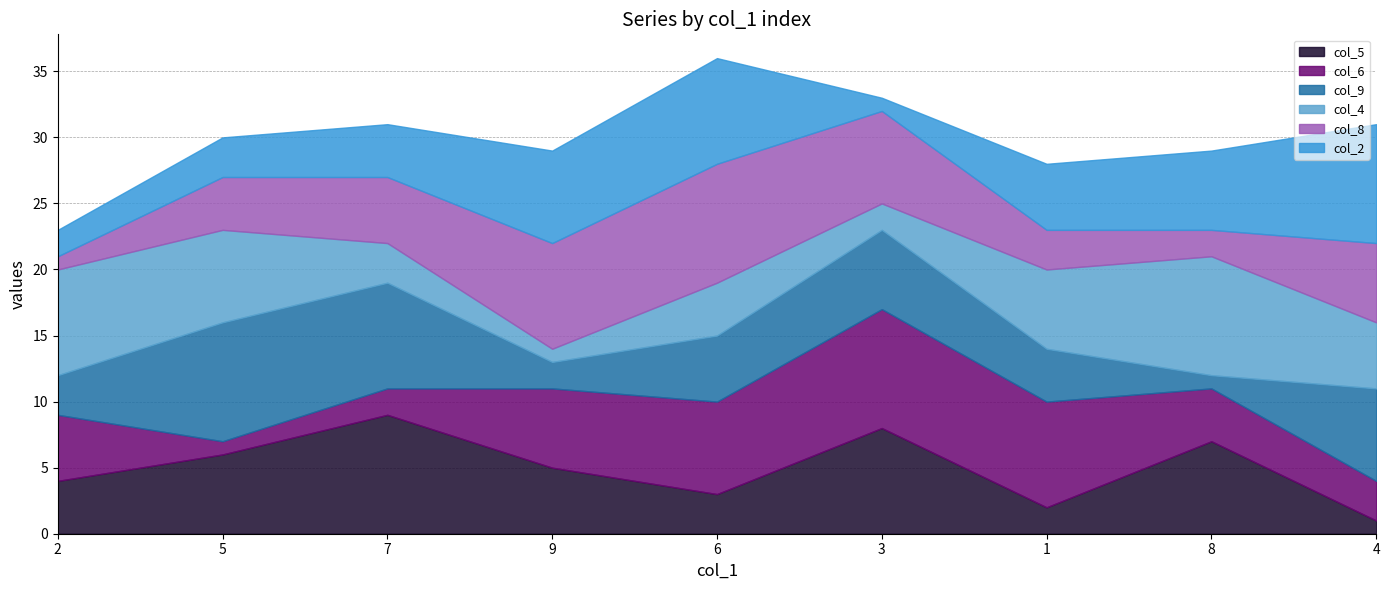

What is the highest value of the col_2 series?

9